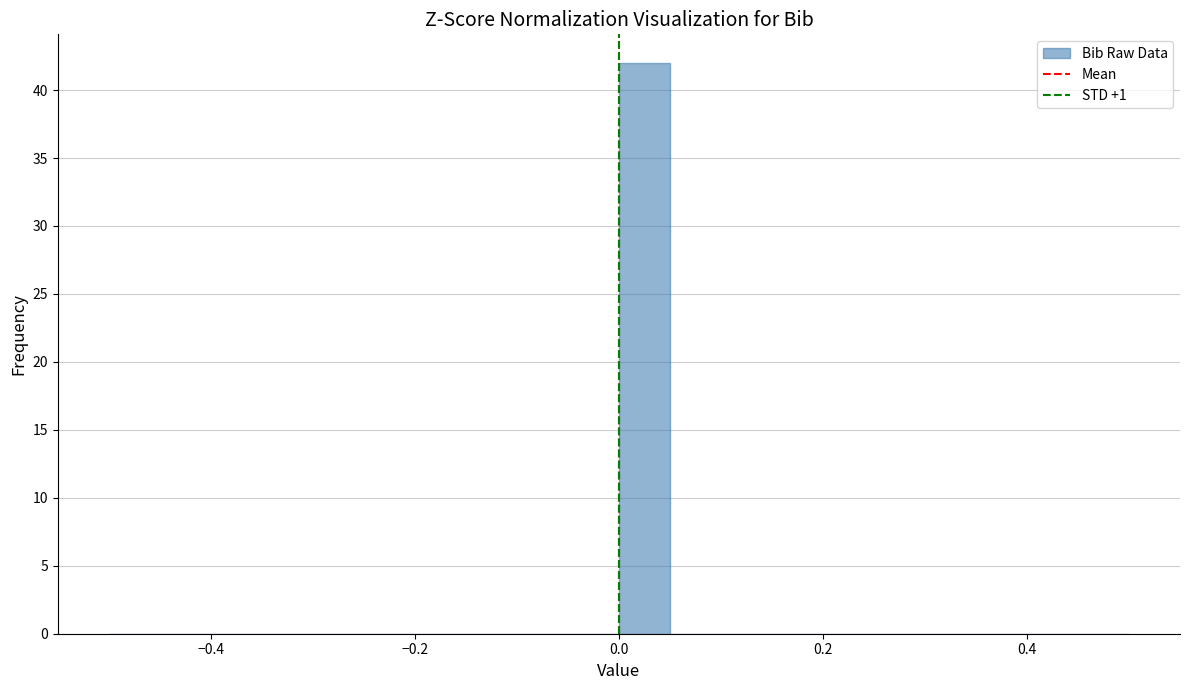

Read against the x-axis, roughly where is the centre of the tallest bar?

0.02